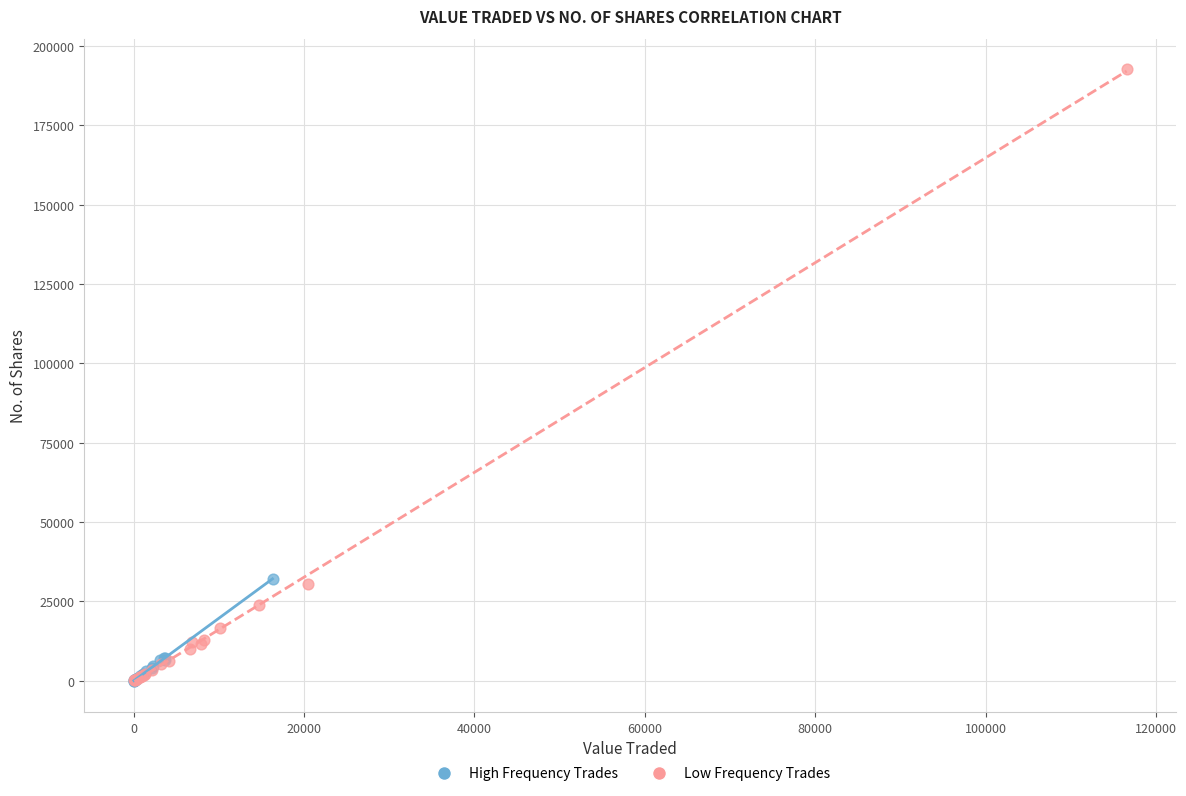

Which series contains the highest Y value?

Low Frequency Trades